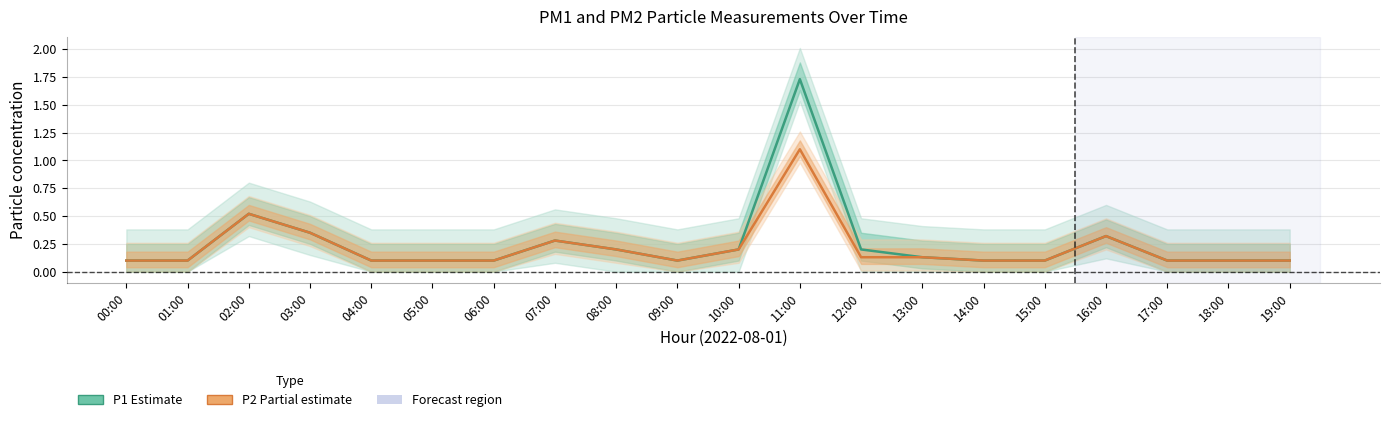

At 03:00, list the series in order from smallest to largest.

P1 (Estimate), P2 (Partial estimate)